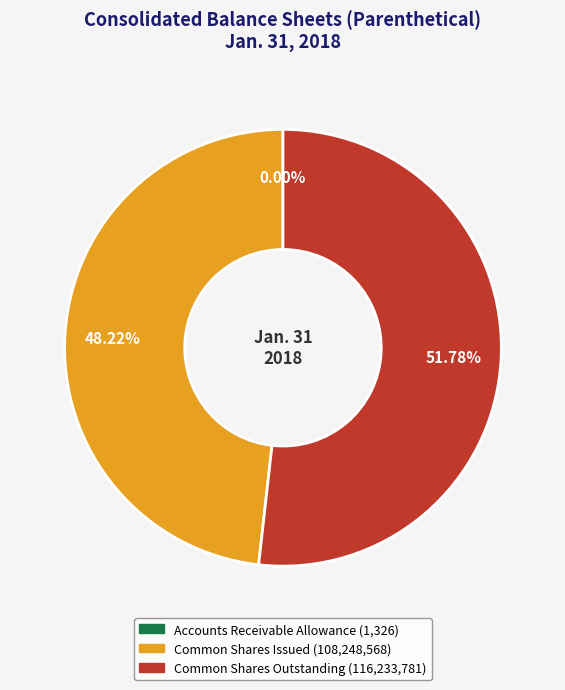

Which has a higher value, Common Shares Issued or Common Shares Outstanding?

Common Shares Outstanding